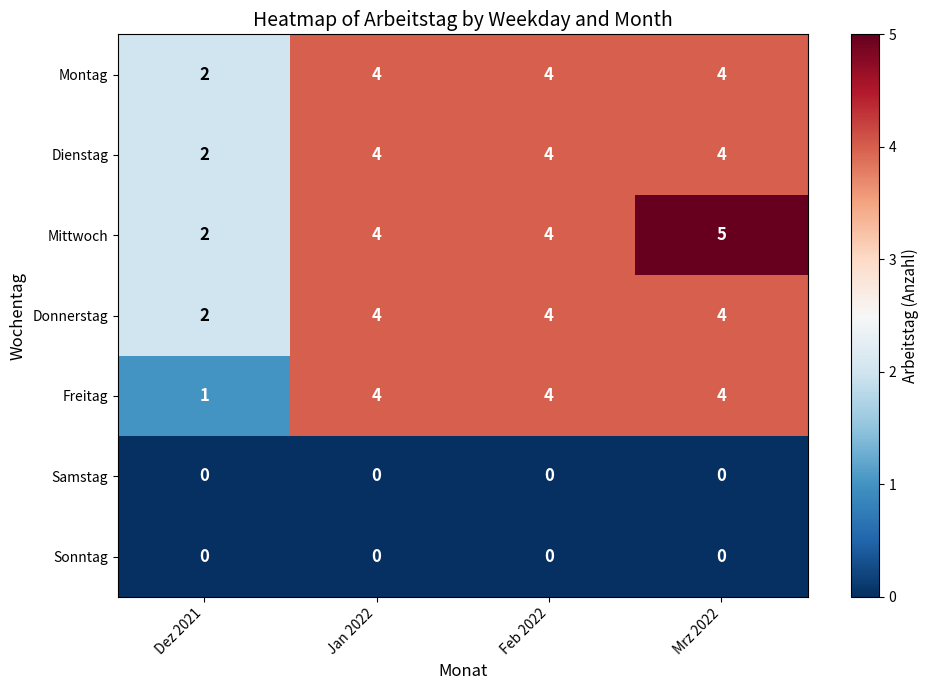

What is the approximate value of Freitag at Jan 2022?

4